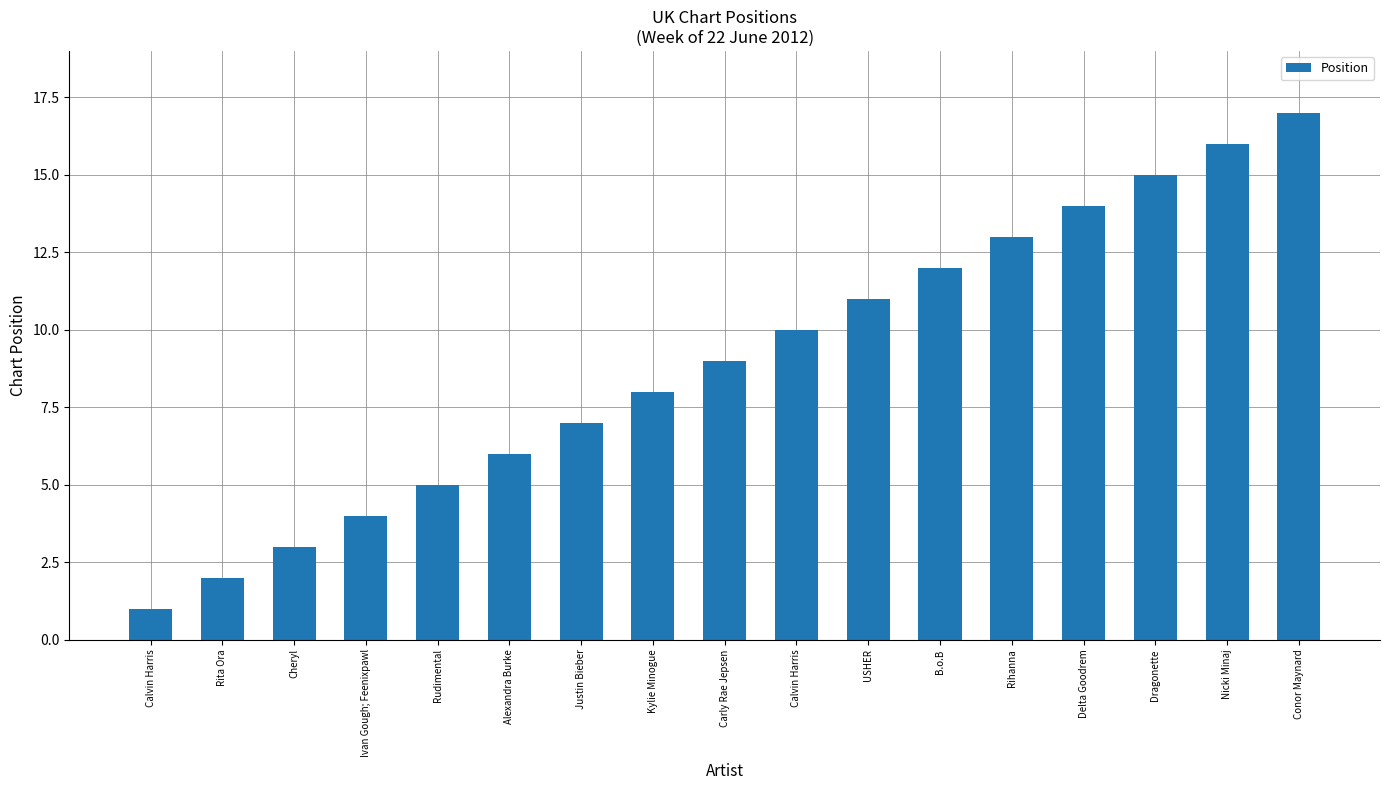

Rank the categories by value from highest to lowest.

Conor Maynard, Nicki Minaj, Dragonette, Delta Goodrem, Rihanna, B.o.B, USHER, Calvin Harris, Carly Rae Jepsen, Kylie Minogue, Justin Bieber, Alexandra Burke, Rudimental, Ivan Gough; Feenixpawl, Cheryl, Rita Ora, Calvin Harris